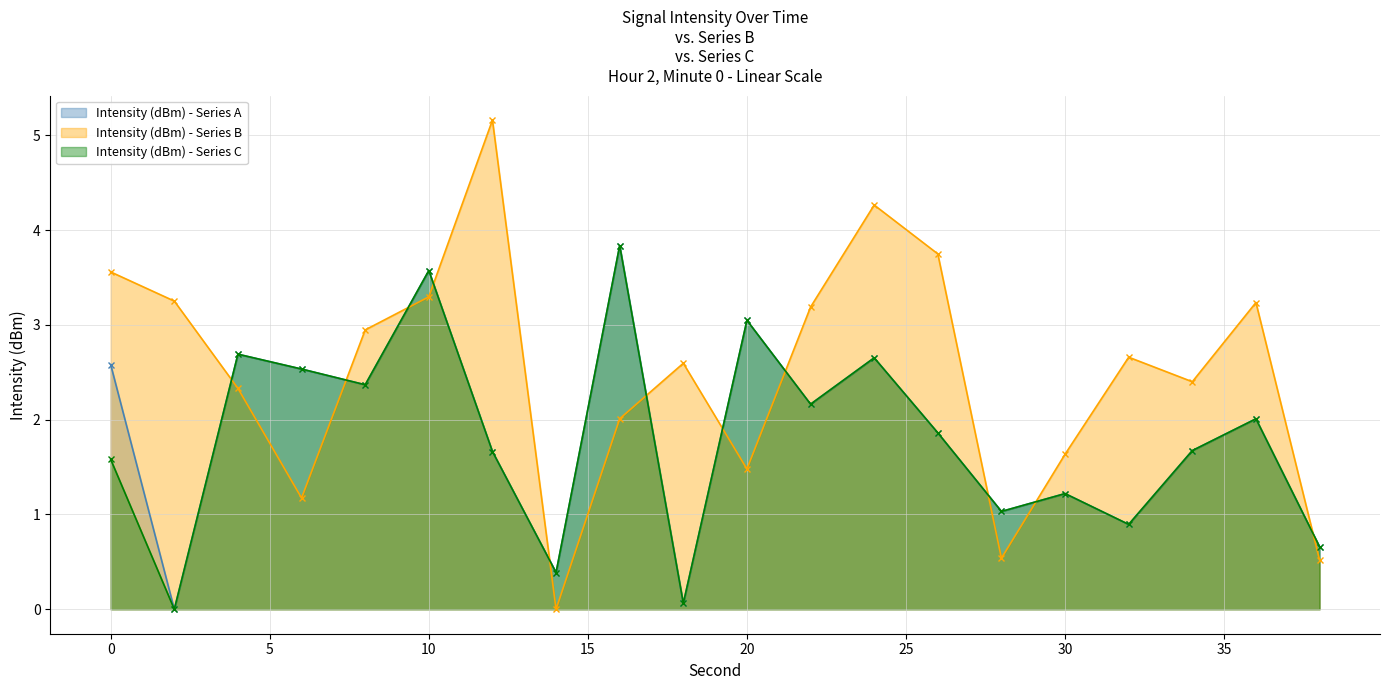

Which series changed the most between 20 and 36?

Intensity (dBm) - Series B